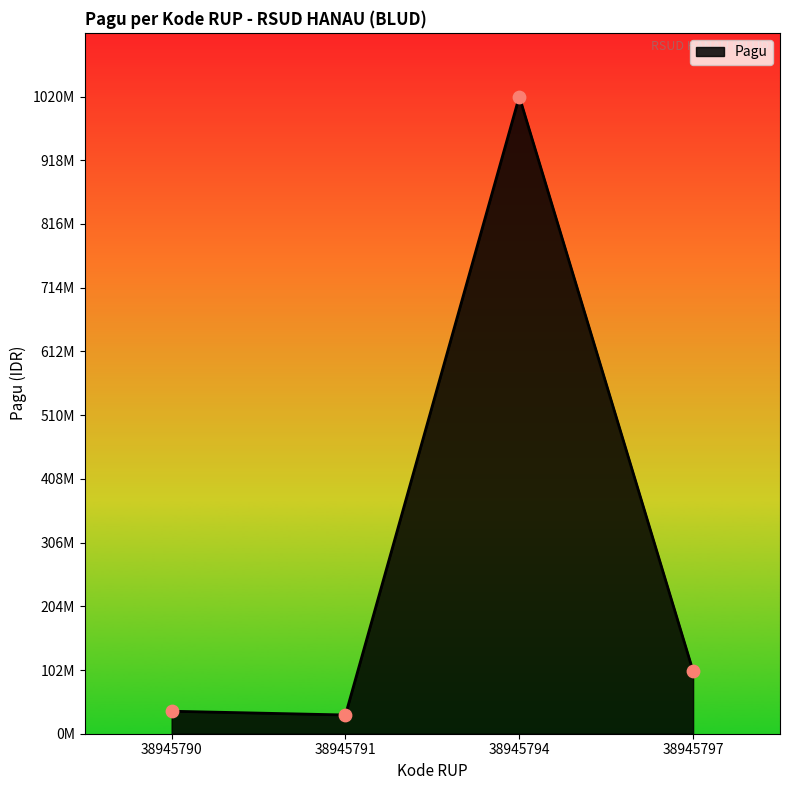

Is this an area chart (filled region under the line)?

Yes